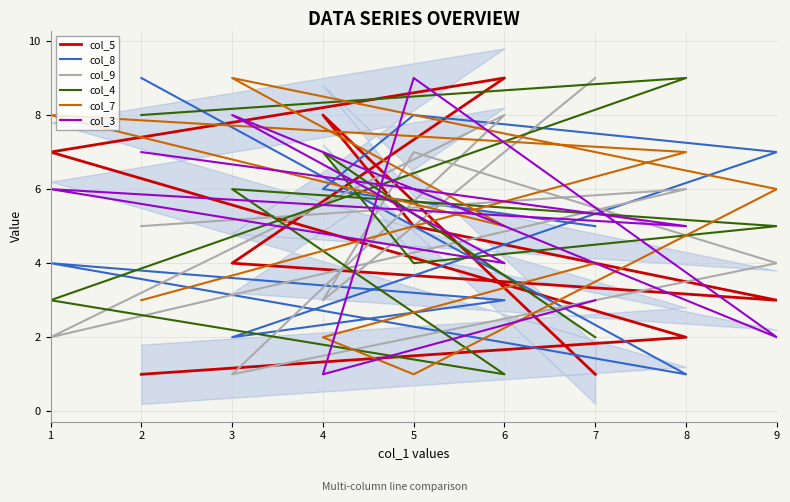

True or false: col_8 has more than 1 points higher than both neighbors.

True